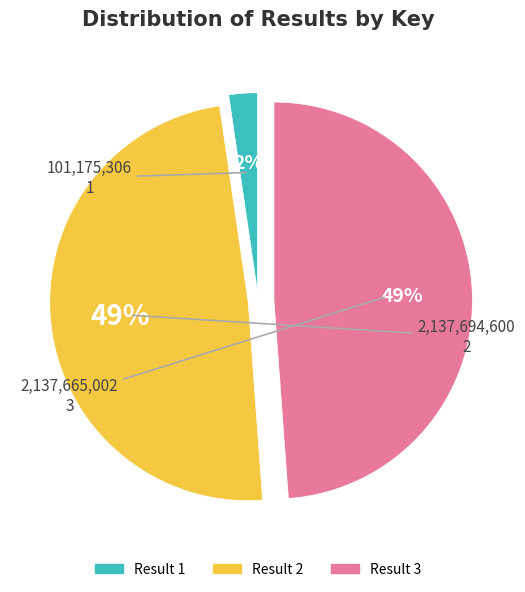

Is there any slice that represents more than half of the pie?

No